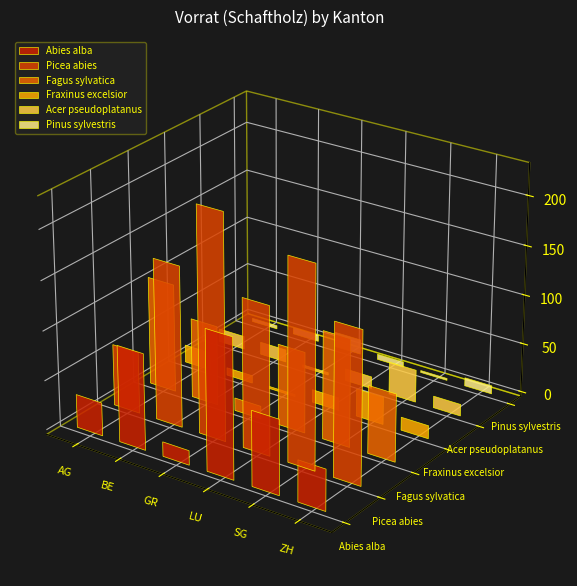

At which label is Fagus sylvatica closest to 61?

ZH